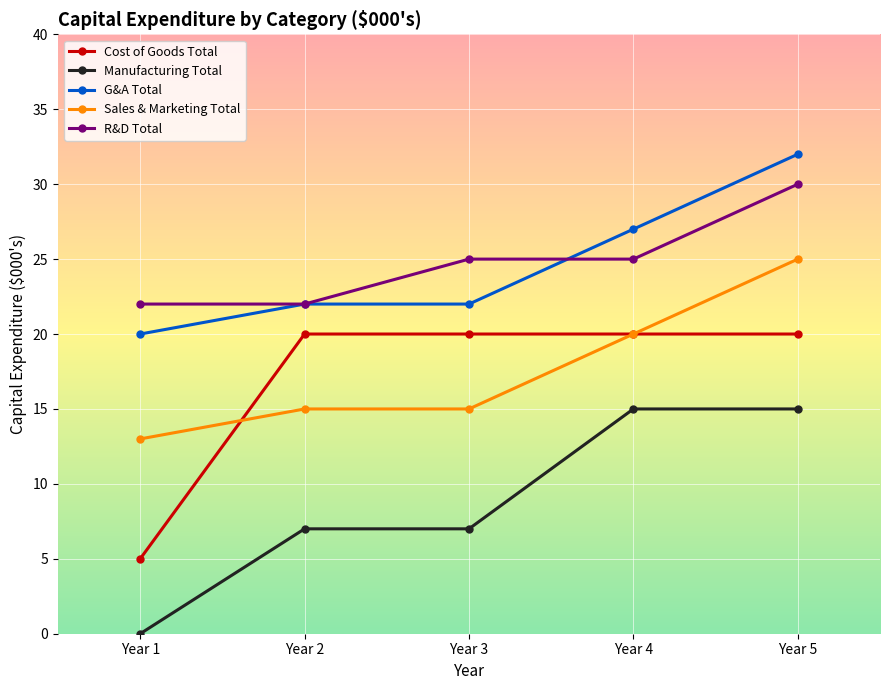

At which label does R&D Total reach its peak?

Year 5